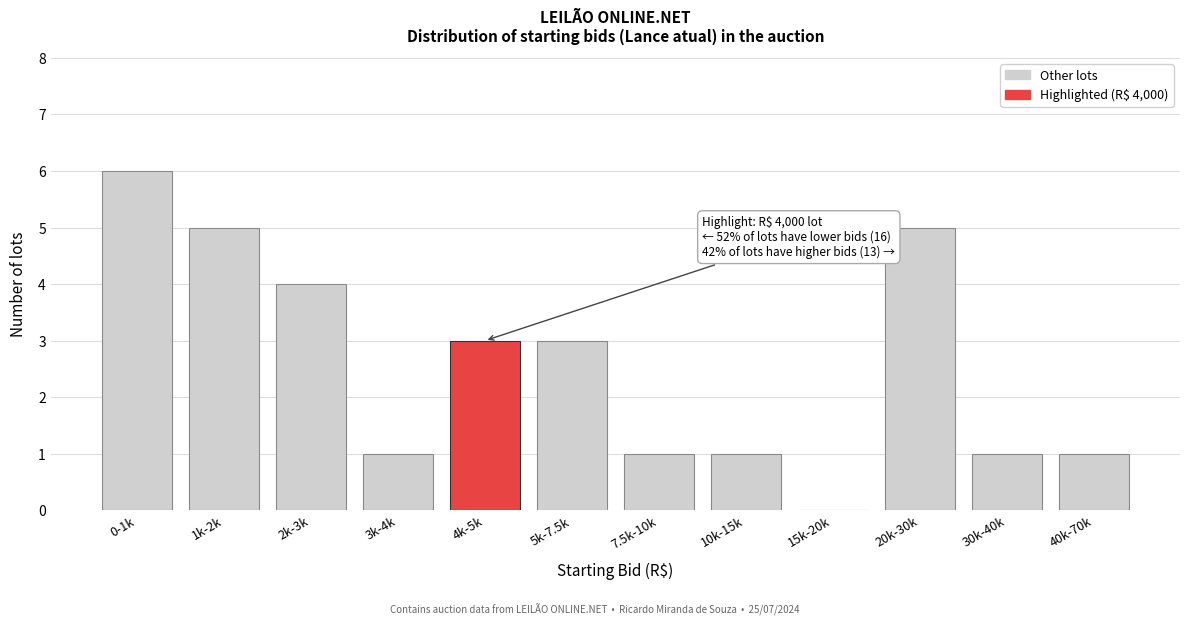

Reading left to right, list all the values displayed in this chart.

0-1k=6	1k-2k=5	2k-3k=4	3k-4k=1	4k-5k=3	5k-7.5k=3	7.5k-10k=1	10k-15k=1	15k-20k=0	20k-30k=5	30k-40k=1	40k-70k=1